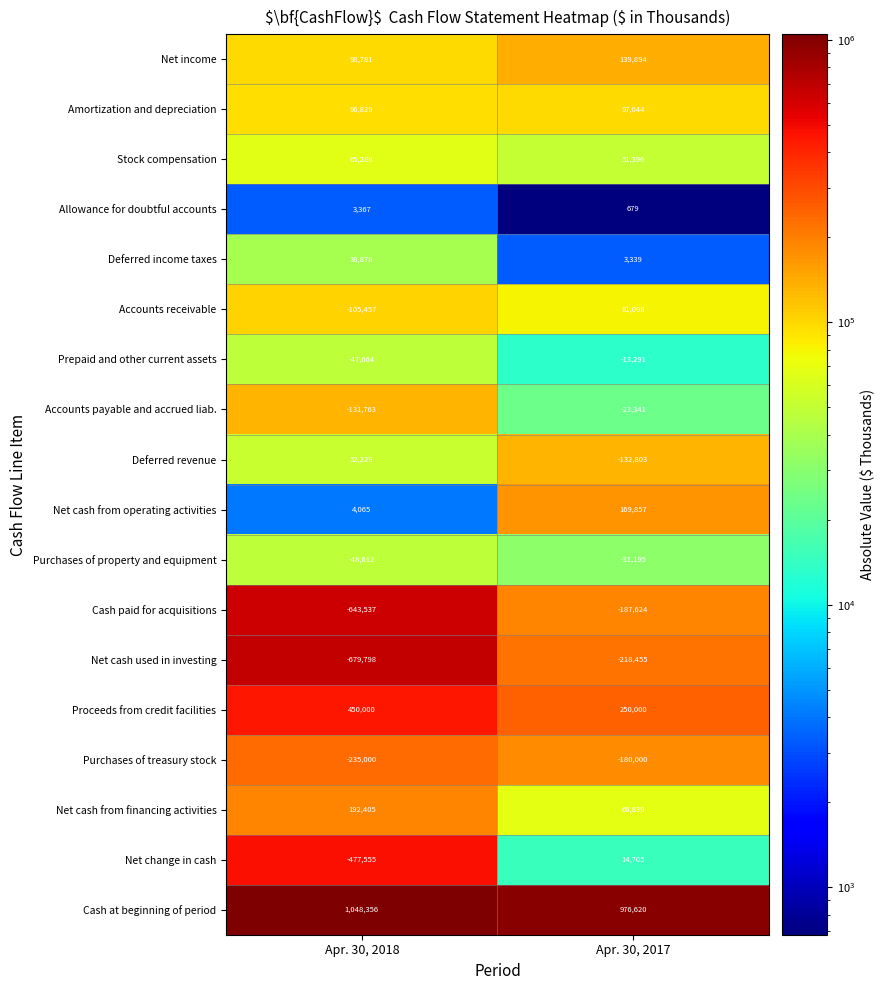

The Net change in cash series shows -281736 at Apr. 30, 2018. True or false?

False